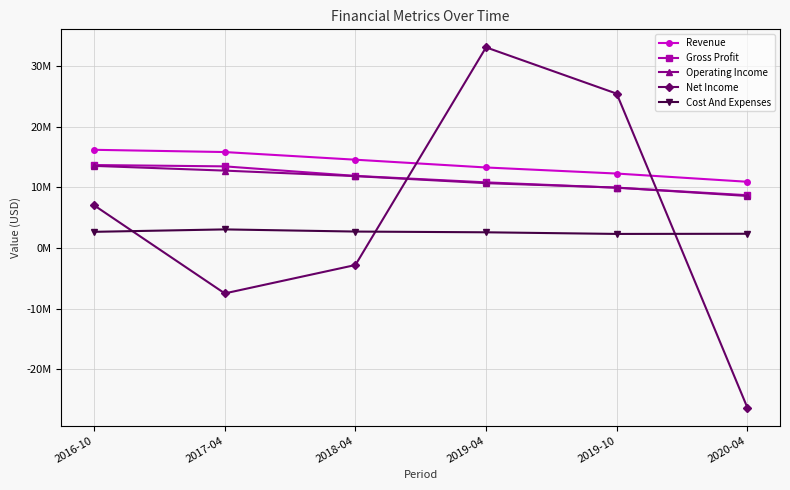

Which series has the largest range (max minus min)?

Net Income